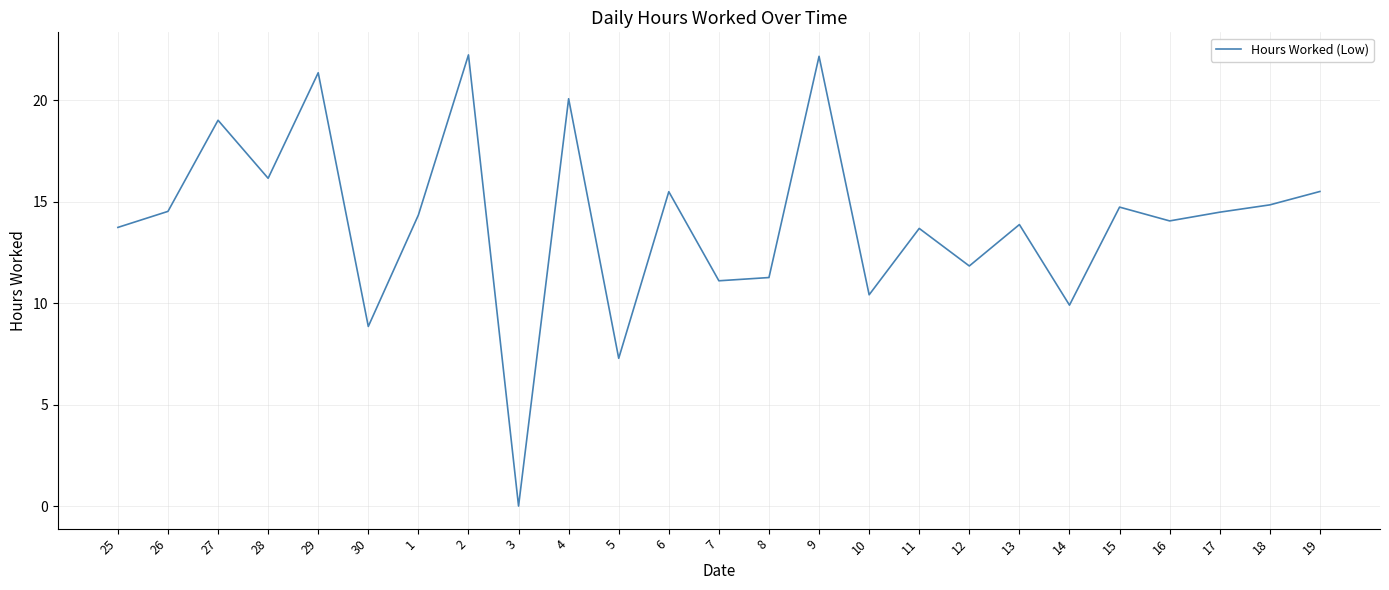

How many interior local valleys (lower than both neighbors) does the data have?

9